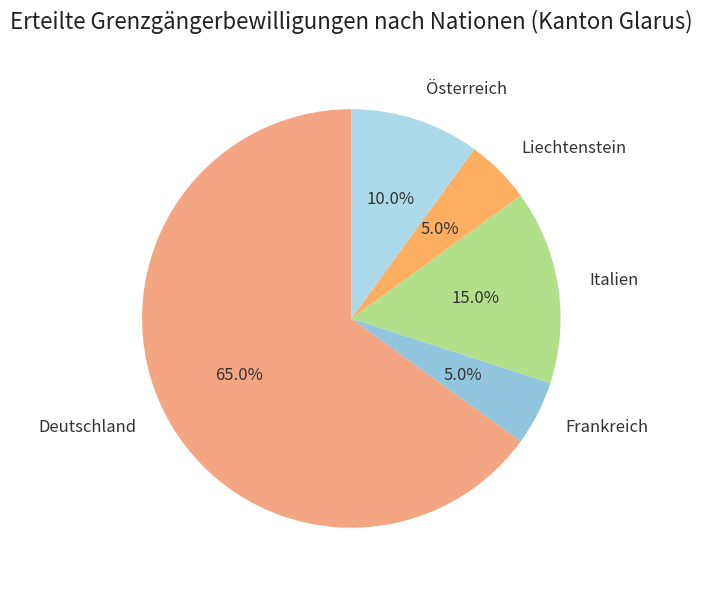

What percentage is the Frankreich slice, to the nearest percent?

5%